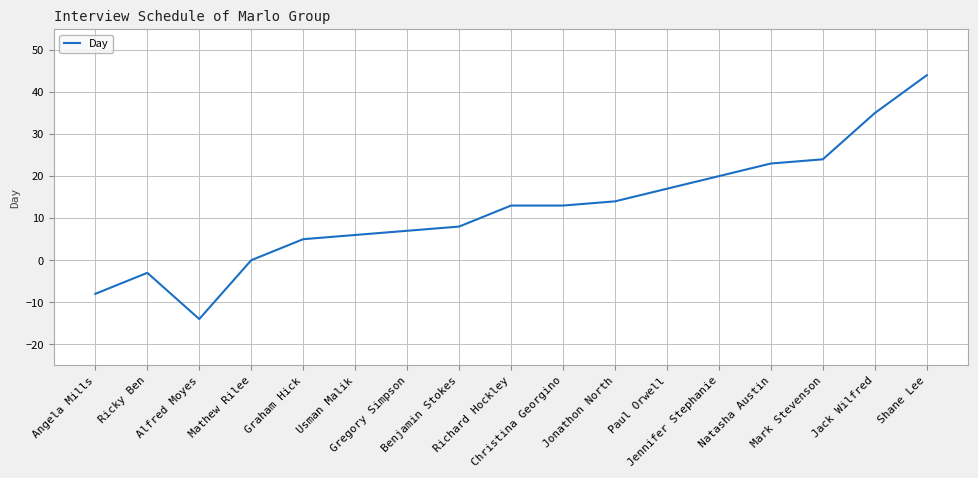

What is the difference between the maximum and minimum values?

58